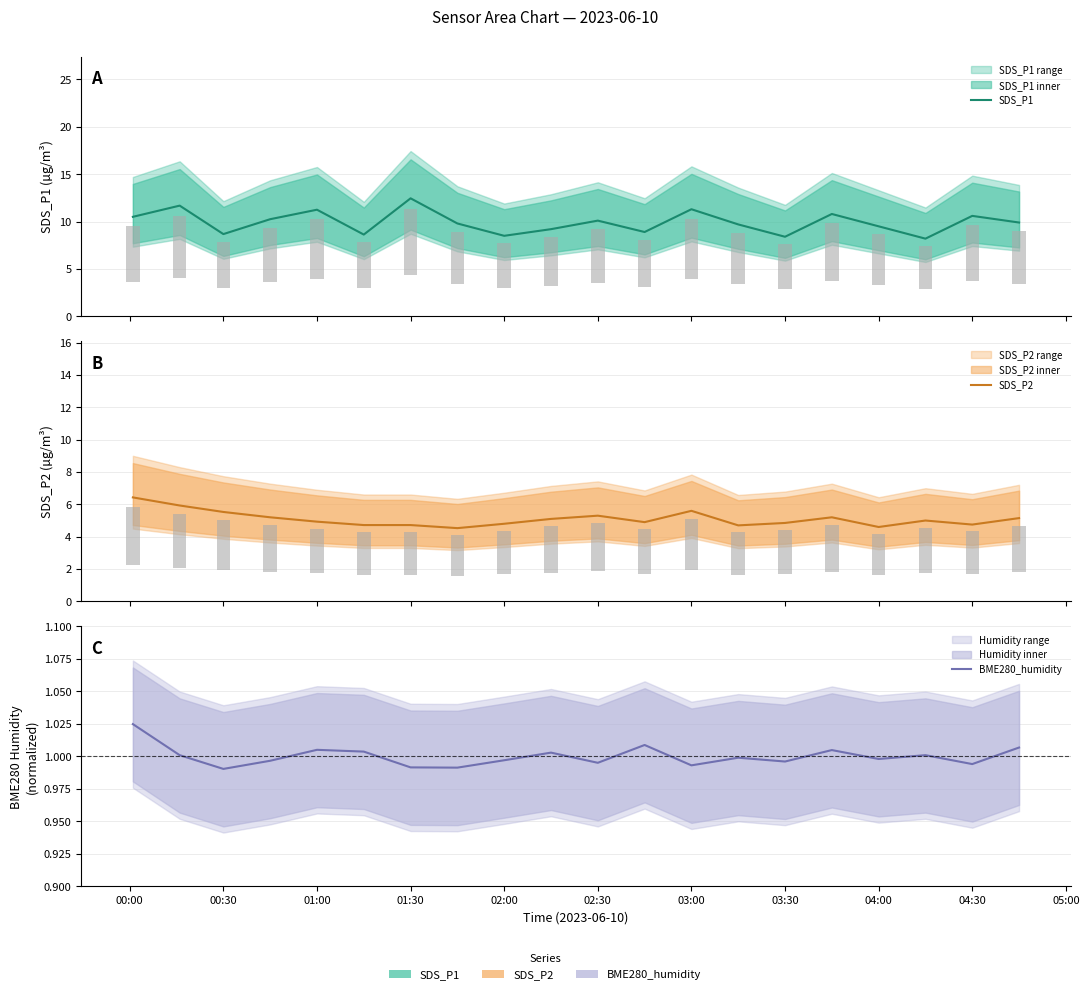

How many bars are there in each group?

3